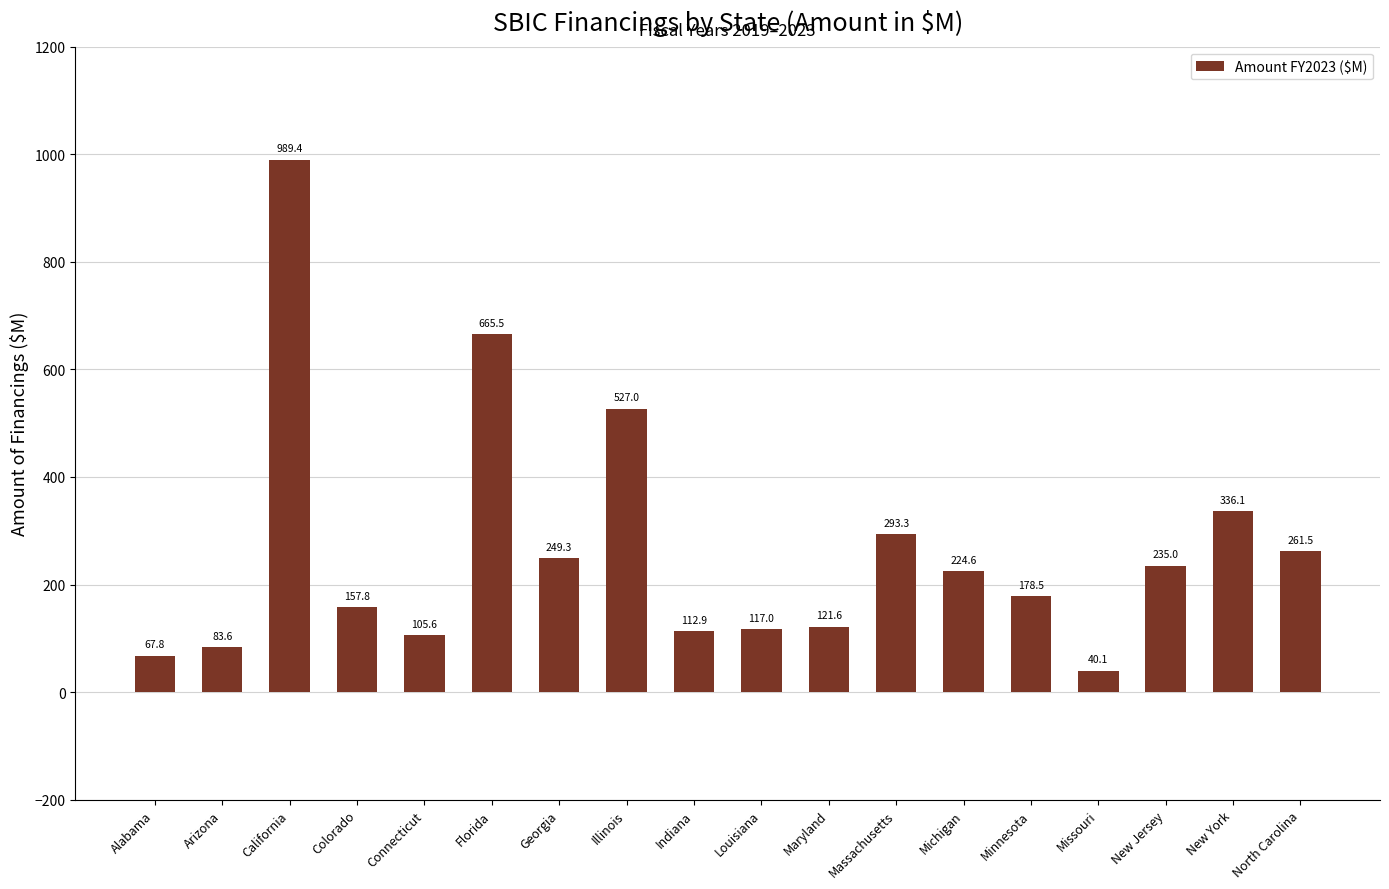

Rank the categories by value from highest to lowest.

California, Florida, Illinois, New York, Massachusetts, North Carolina, Georgia, New Jersey, Michigan, Minnesota, Colorado, Maryland, Louisiana, Indiana, Connecticut, Arizona, Alabama, Missouri